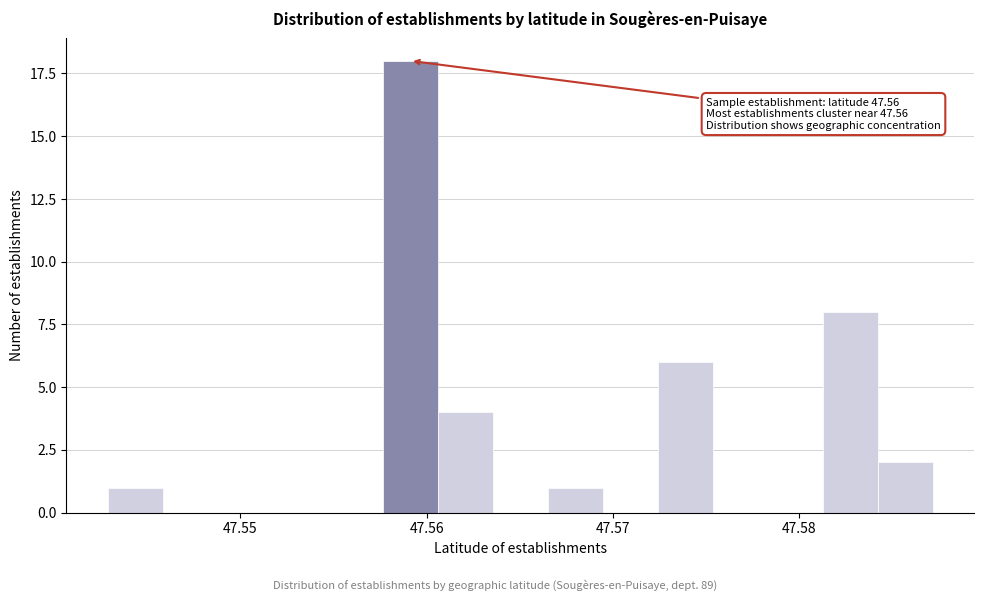

Read against the x-axis, roughly where is the centre of the tallest bar?

47.559